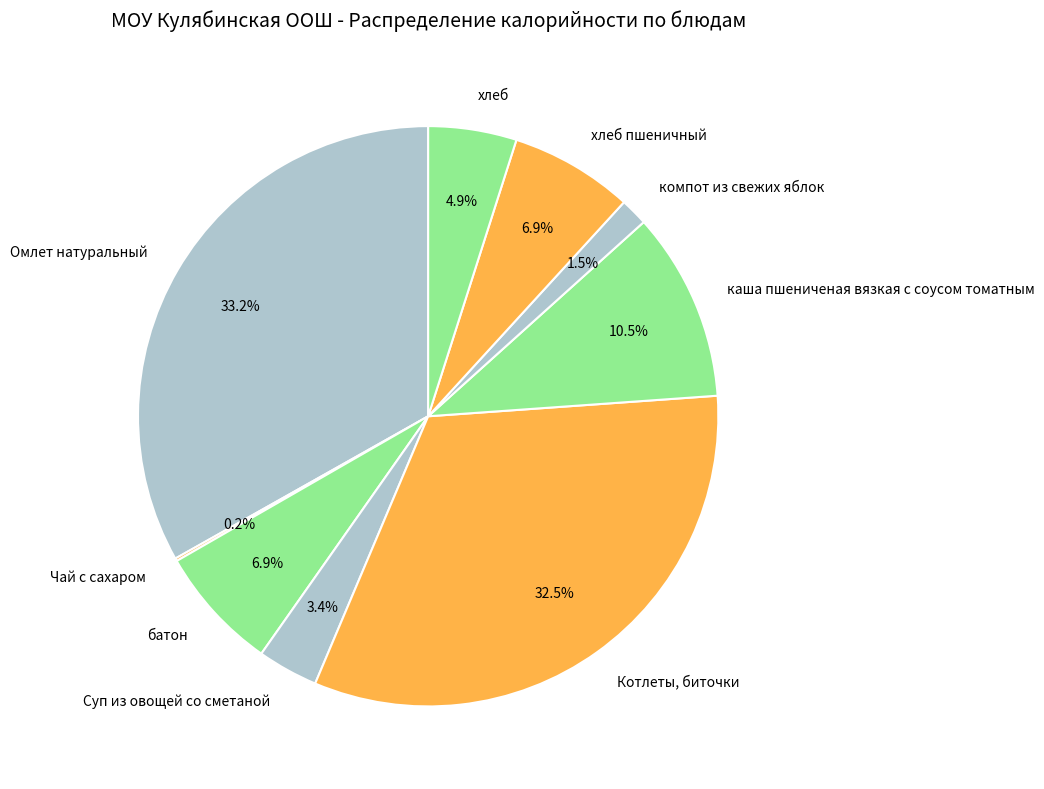

What is the ratio of the value at хлеб пшеничный to the value at хлеб?

1.4